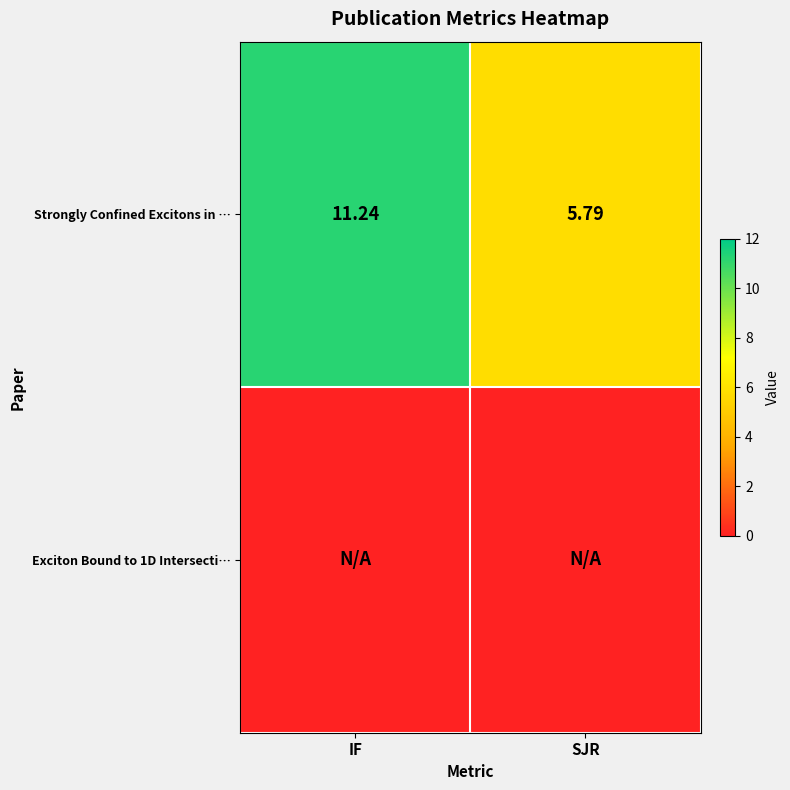

Which has a higher value, IF or SJR?

IF